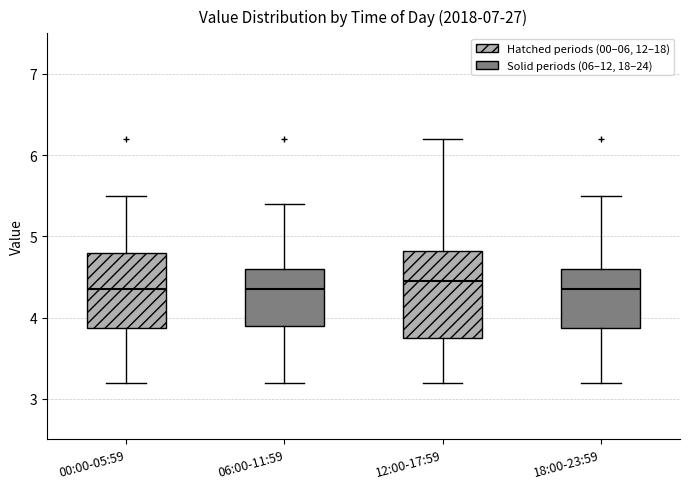

Reading left to right, read every box against the y-axis: the position of its median line, the range the box covers, and the ends of its whiskers. The values are not printed on the chart, so give them approximately, as read against the axis.

00:00-05:59: median 4.4, box 3.9 to 4.8, whiskers 3.2 to 5.5
06:00-11:59: median 4.4, box 3.9 to 4.6, whiskers 3.2 to 5.4
12:00-17:59: median 4.5, box 3.8 to 4.8, whiskers 3.2 to 6.2
18:00-23:59: median 4.4, box 3.9 to 4.6, whiskers 3.2 to 5.5